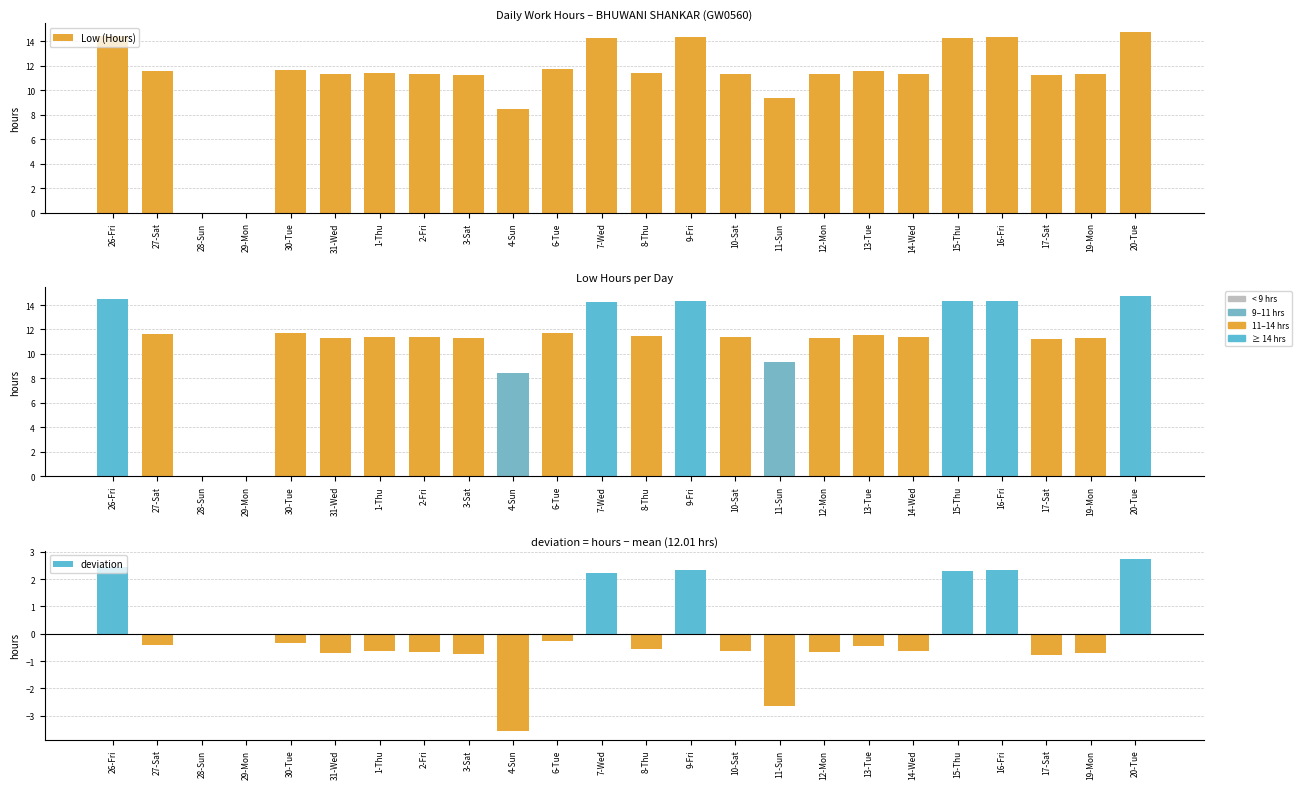

What is the difference between the maximum and minimum values?

14.7